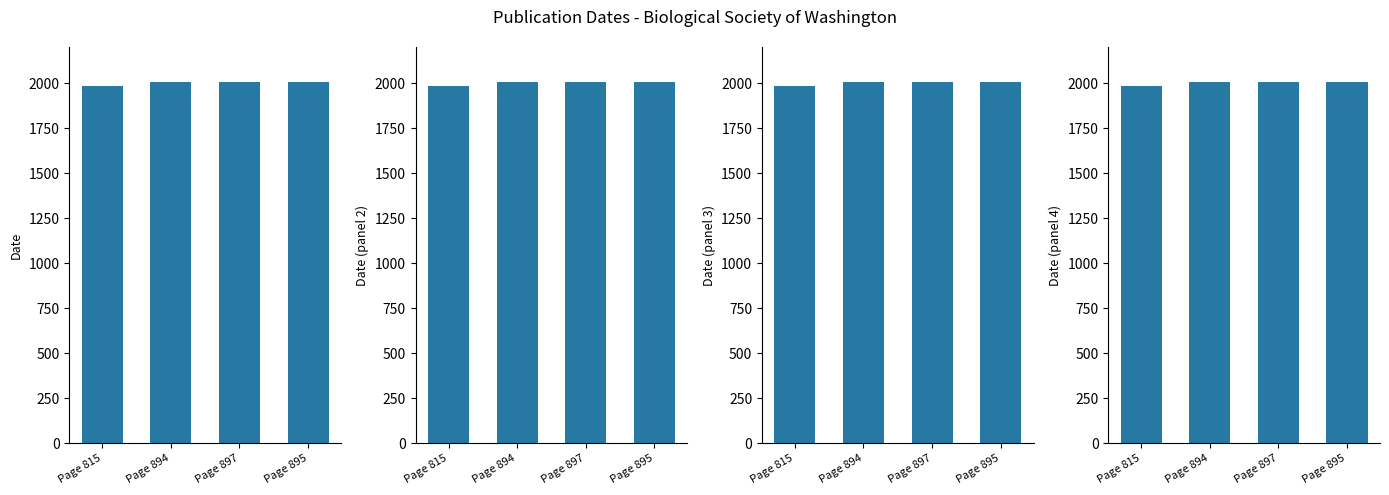

How many bars are there in total?

16